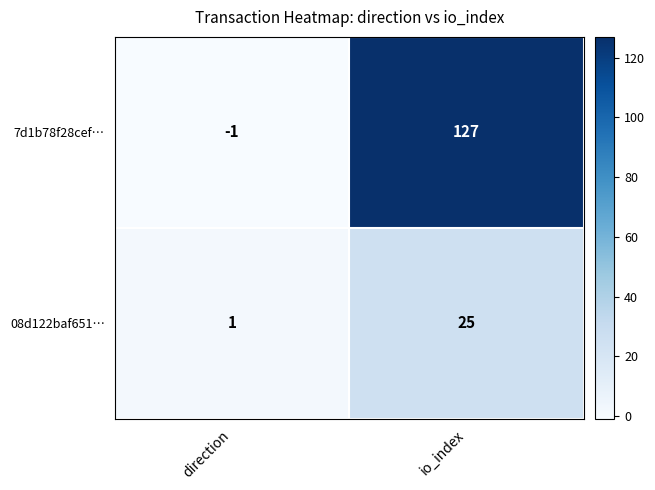

Rank the series by their average value, from lowest to highest.

08d122baf651…, 7d1b78f28cef…